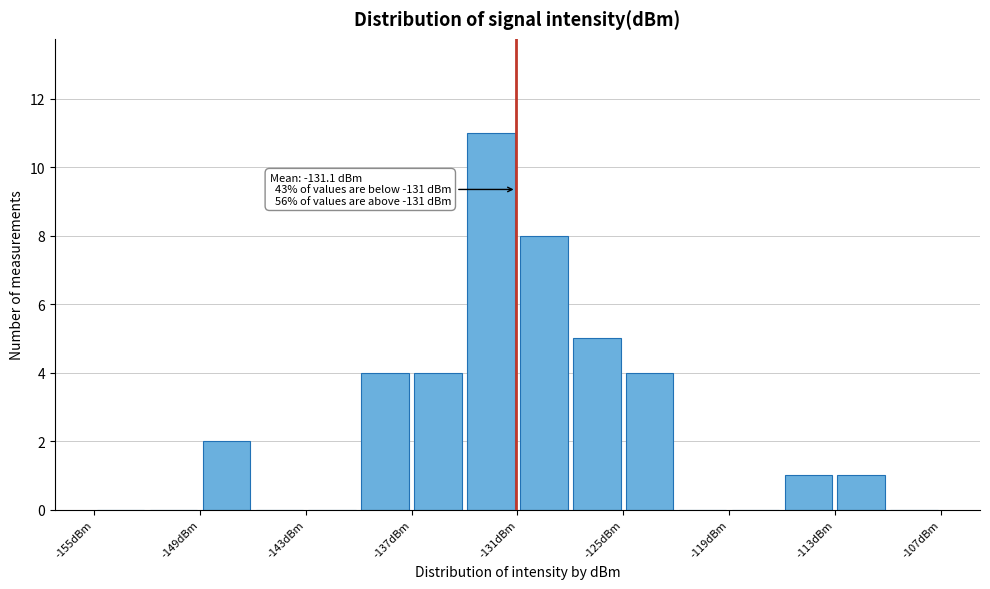

Around what value on the x-axis is the tallest bar? Give the approximate position of its centre, as read against the axis.

-132